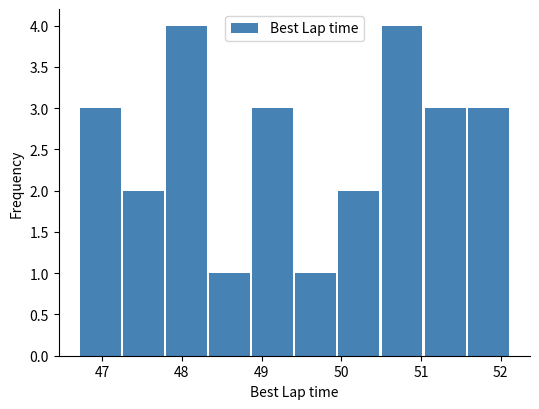

Reading left to right, transcribe this chart: for each bar, give the range it covers on the x-axis and its height. Neither the bar edges nor the heights are printed on the chart, so give them approximately, as read against the axes.

46.7 to 47.3: 3
47.3 to 47.8: 2
47.8 to 48.3: 4
48.3 to 48.9: 1
48.9 to 49.4: 3
49.4 to 50.0: 1
50.0 to 50.5: 2
50.5 to 51.0: 4
51.0 to 51.6: 3
51.6 to 52.1: 3